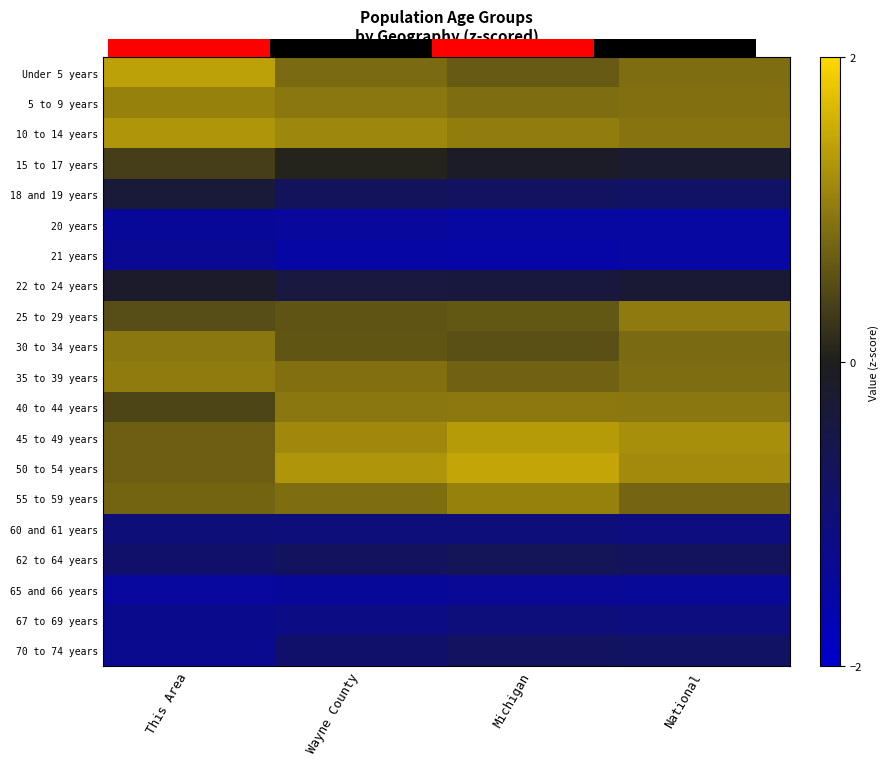

At This Area, list the series in order from smallest to largest.

65 and 66 years, 20 years, 21 years, 70 to 74 years, 67 to 69 years, 60 and 61 years, 62 to 64 years, 18 and 19 years, 22 to 24 years, 15 to 17 years, 40 to 44 years, 25 to 29 years, 45 to 49 years, 50 to 54 years, 55 to 59 years, 30 to 34 years, 35 to 39 years, 5 to 9 years, 10 to 14 years, Under 5 years